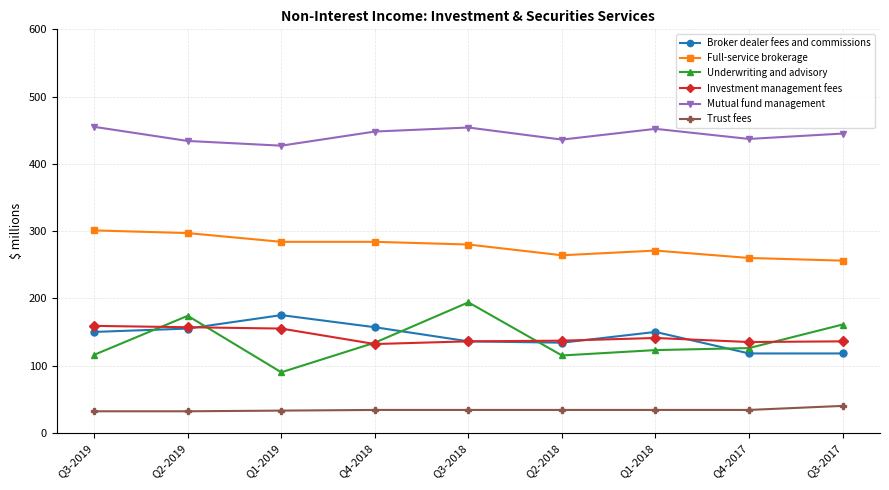

Which series has the widest spread of values?

Underwriting and advisory